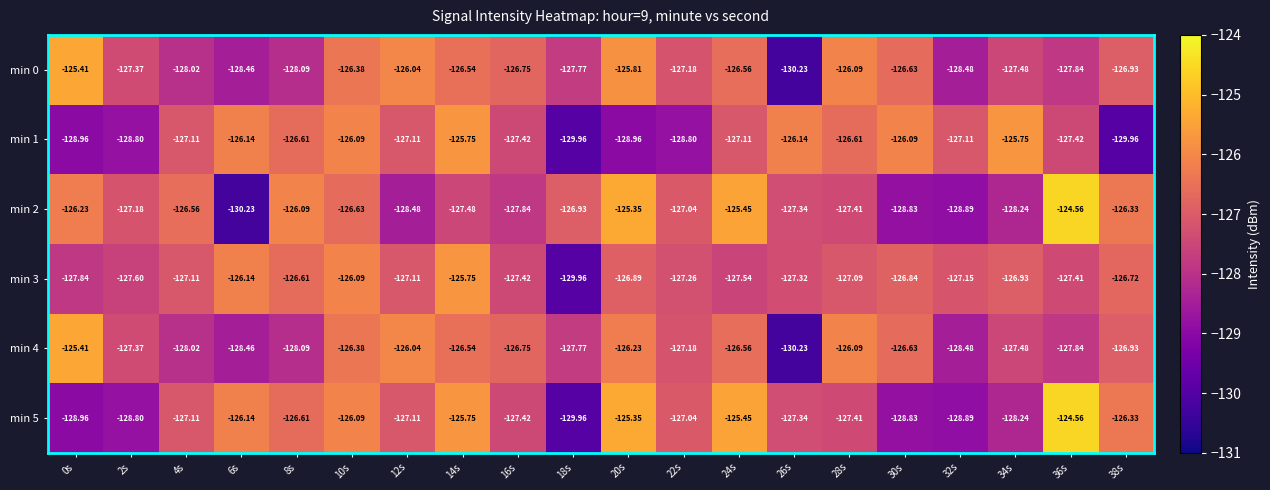

Is the value of min 0 at 4s greater than the value of min 4 at 28s?

No